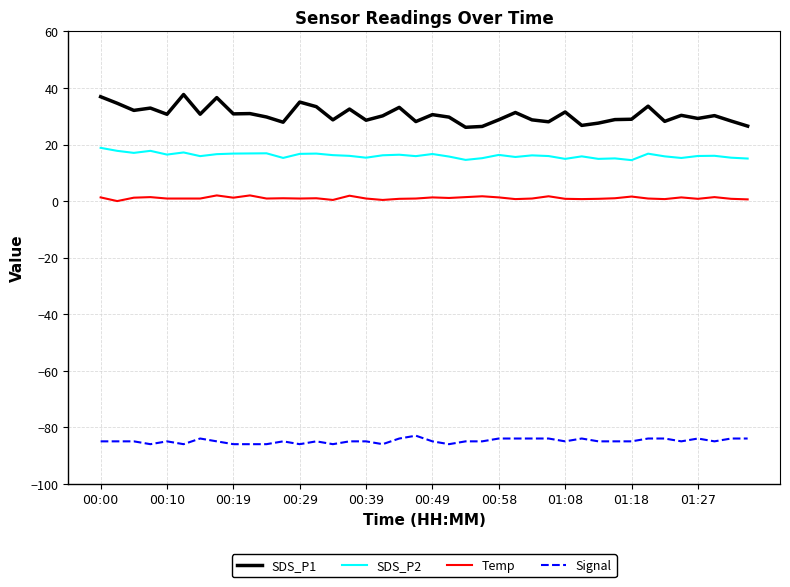

Which series has the largest total across all categories?

SDS_P1